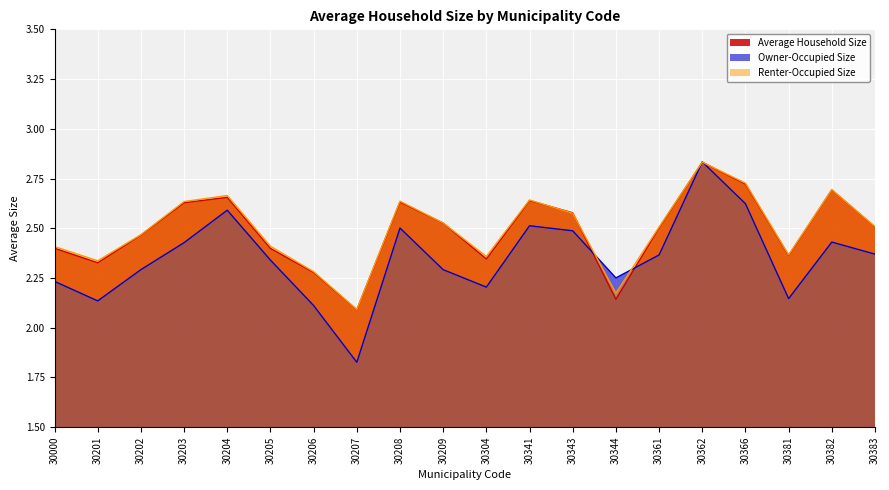

Which series ends up on top after the final intersection of Renter-Occupied Size and Owner-Occupied Size?

Renter-Occupied Size